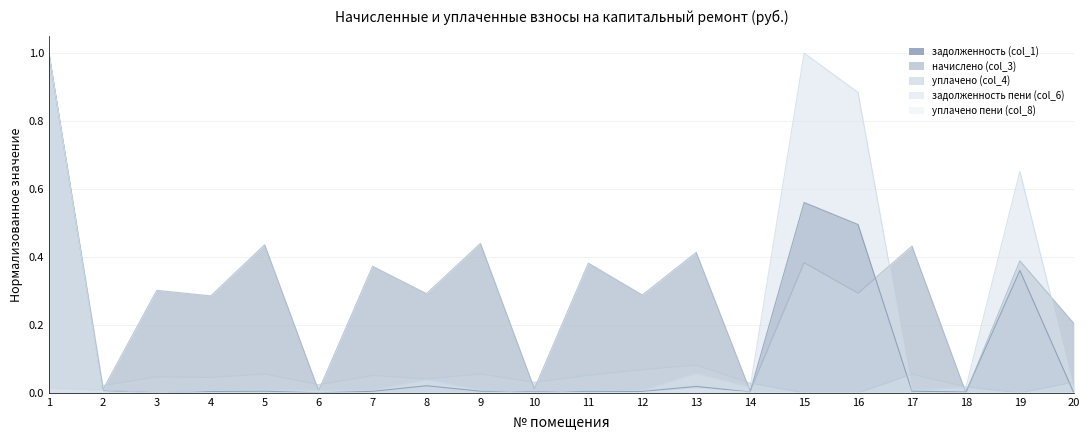

Does the chart have visible grid lines?

Yes